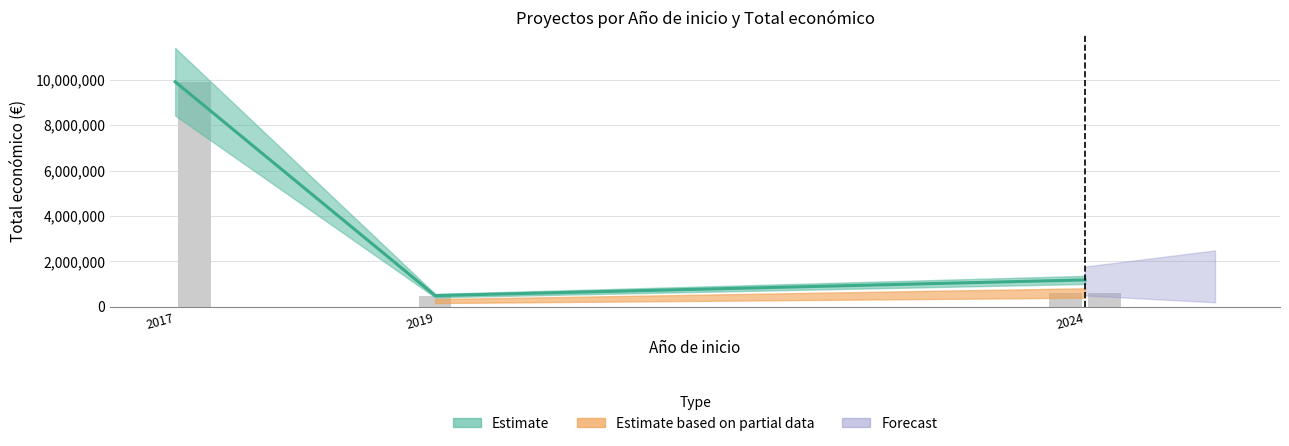

What is the average value of the Total económico series?

2319067